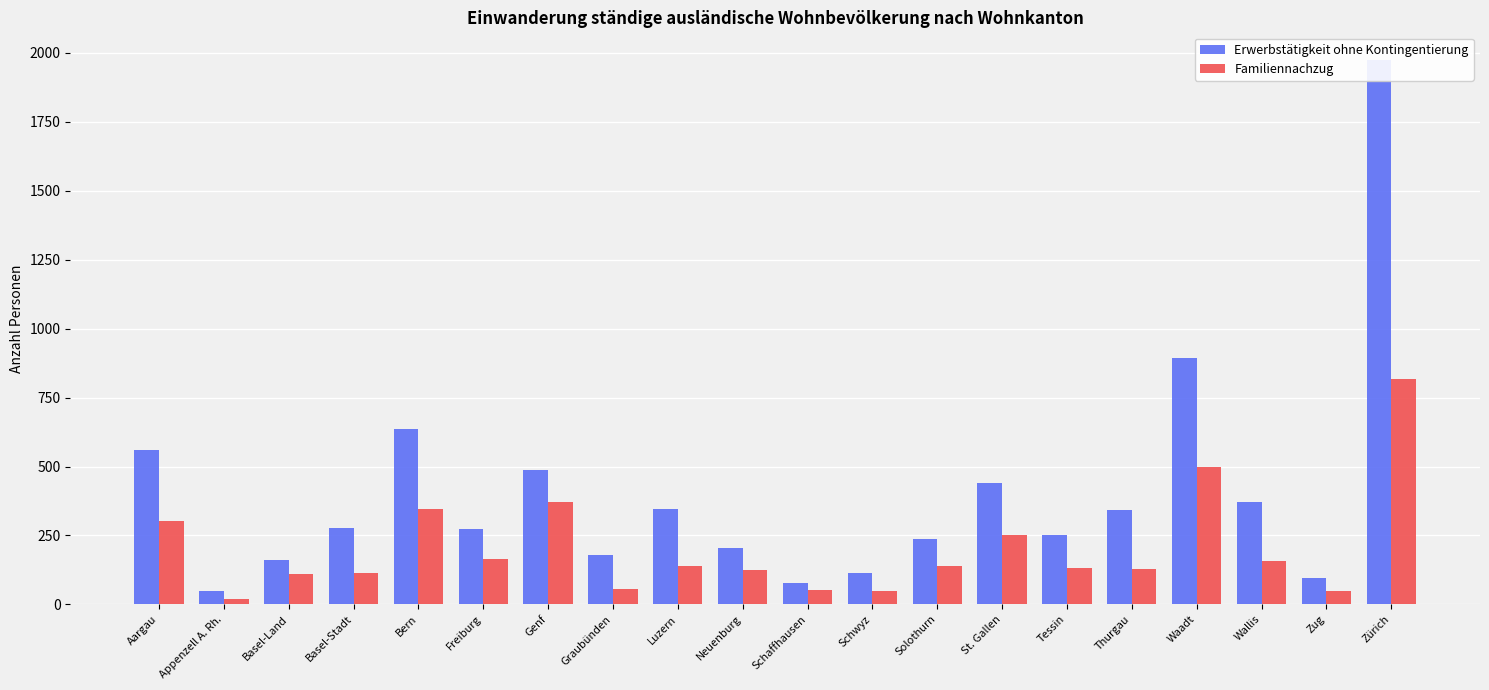

What is the lowest value of the Erwerbstätigkeit ohne Kontingentierung series?

47